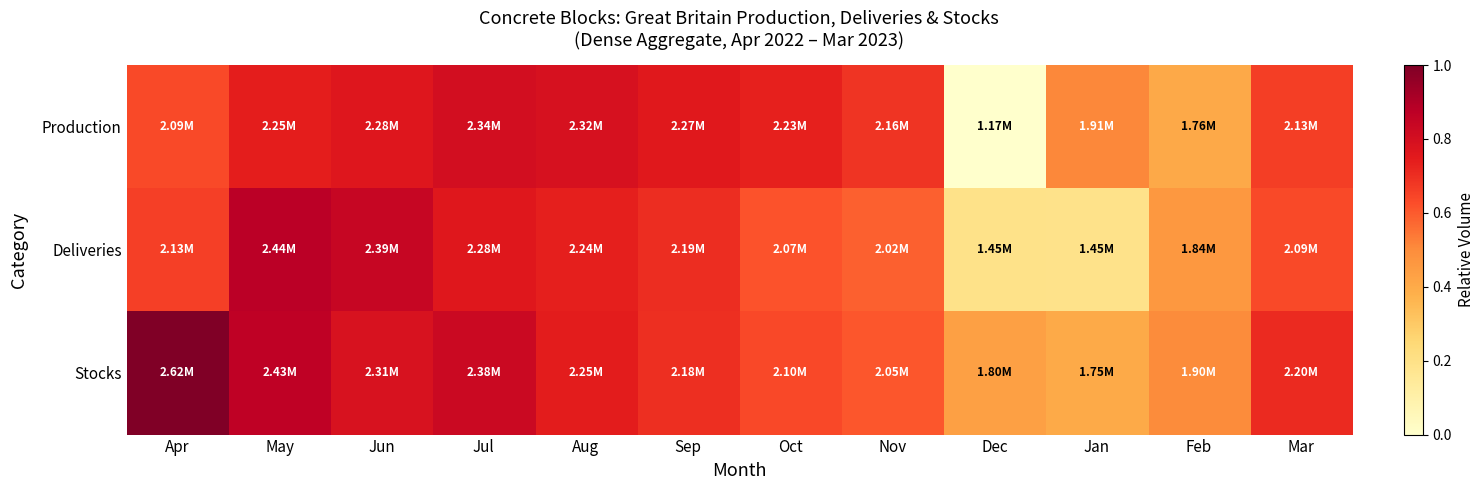

Reading left to right, transcribe all the data shown in this chart.

Production: Apr=0.6	May=0.7	Jun=0.8	Jul=0.8	Aug=0.8	Sep=0.8	Oct=0.7	Nov=0.7	Dec=0.0	Jan=0.5	Feb=0.4	Mar=0.7
Deliveries: Apr=0.7	May=0.9	Jun=0.8	Jul=0.8	Aug=0.7	Sep=0.7	Oct=0.6	Nov=0.6	Dec=0.2	Jan=0.2	Feb=0.5	Mar=0.6
Stocks: Apr=1.0	May=0.9	Jun=0.8	Jul=0.8	Aug=0.7	Sep=0.7	Oct=0.6	Nov=0.6	Dec=0.4	Jan=0.4	Feb=0.5	Mar=0.7